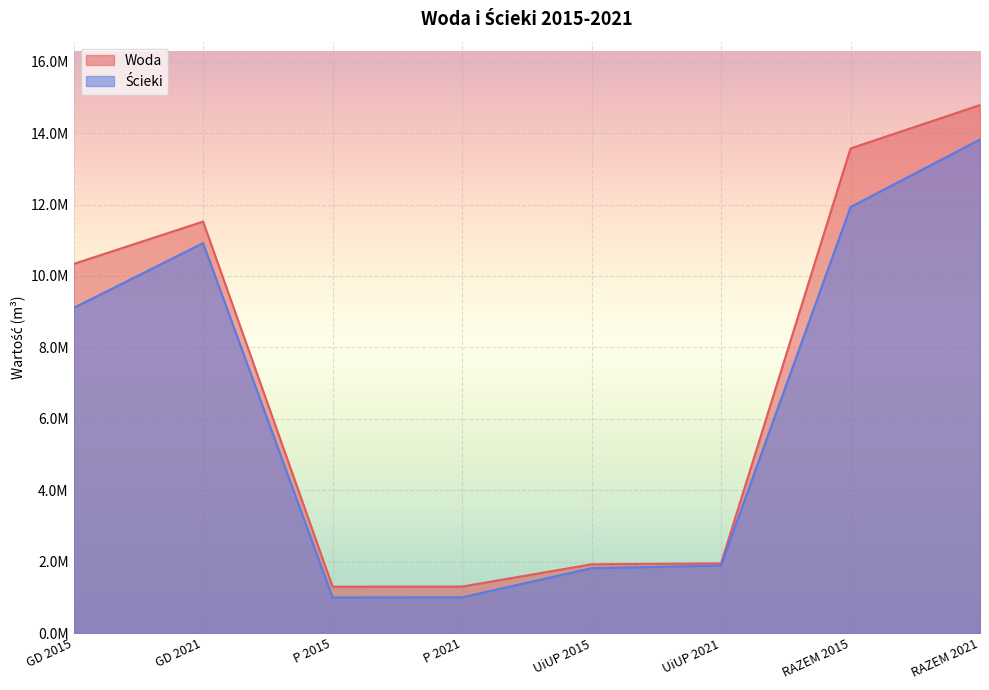

Which category has the lowest value across all series?

P 2015